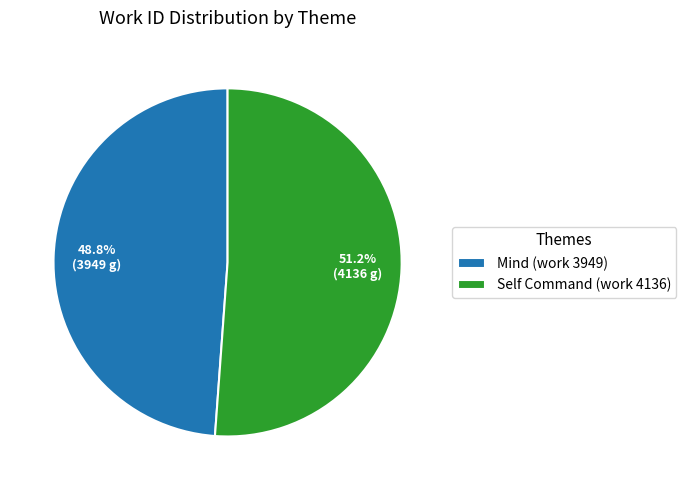

Which slice is the smallest?

Mind (work 3949)